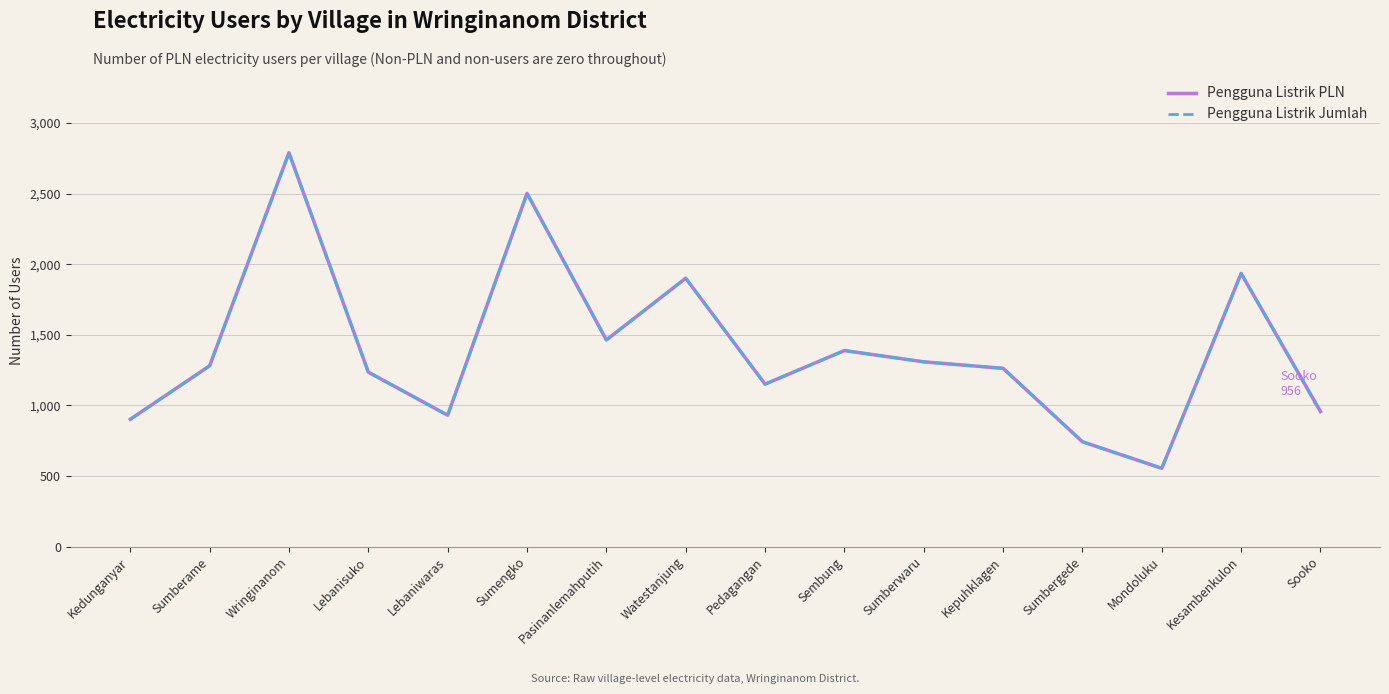

Reading right to left, list all the values displayed in this chart.

Pengguna Listrik PLN: Sooko=956	Kesambenkulon=1934	Mondoluku=554	Sumbergede=742	Kepuhklagen=1262	Sumberwaru=1308	Sembung=1388	Pedagangan=1150	Watestanjung=1900	Pasinanlemahputih=1463	Sumengko=2501	Lebaniwaras=930	Lebanisuko=1235	Wringinanom=2789	Sumberame=1280	Kedunganyar=901
Pengguna Listrik Jumlah: Sooko=956	Kesambenkulon=1934	Mondoluku=554	Sumbergede=742	Kepuhklagen=1262	Sumberwaru=1308	Sembung=1388	Pedagangan=1150	Watestanjung=1900	Pasinanlemahputih=1463	Sumengko=2501	Lebaniwaras=930	Lebanisuko=1235	Wringinanom=2789	Sumberame=1280	Kedunganyar=901